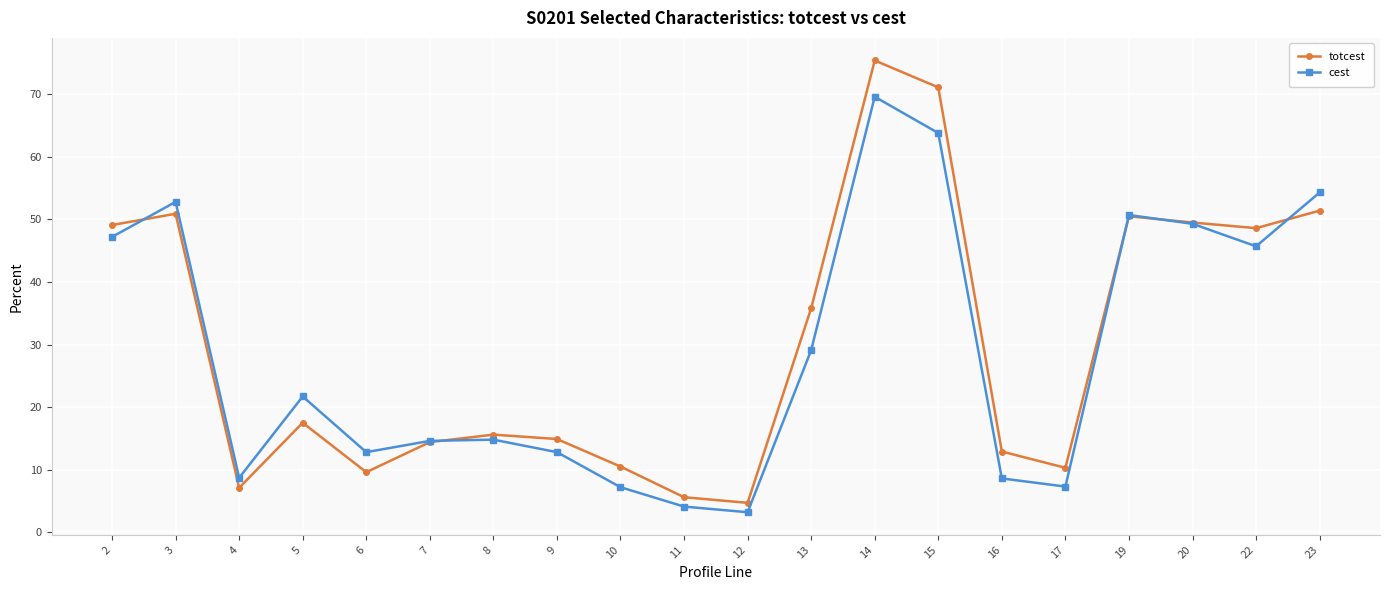

Is it true that cest equals 69.6 at 14?

True